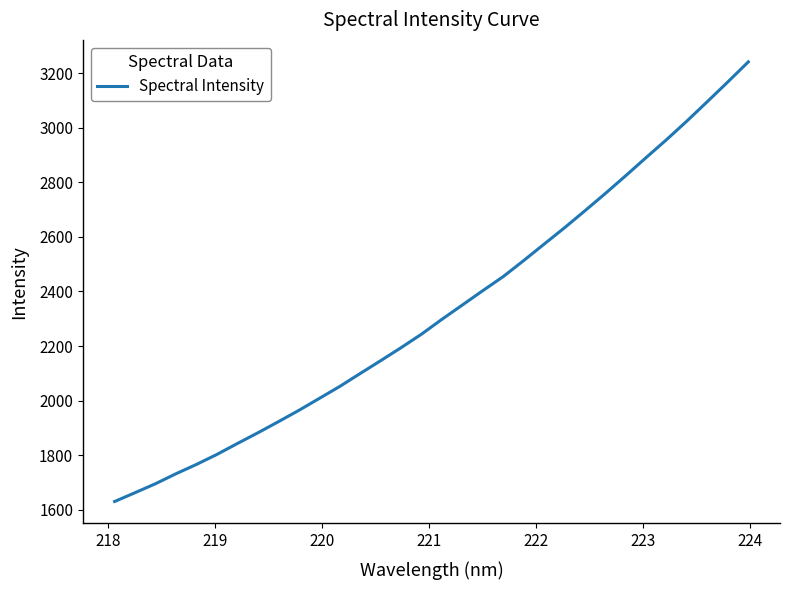

What is the difference between the maximum and minimum values?

1610.4